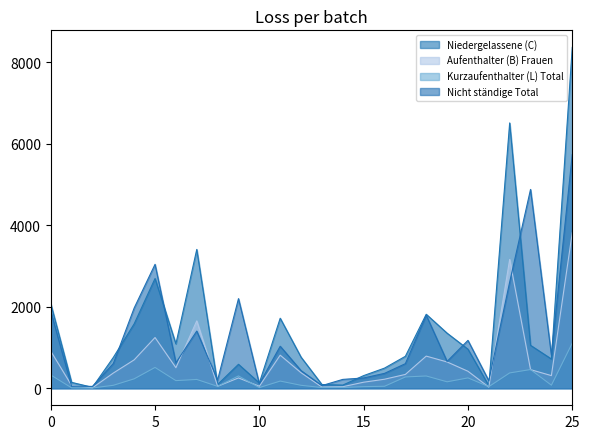

Is it true that Nicht ständige Total equals 1270 at 25?

False